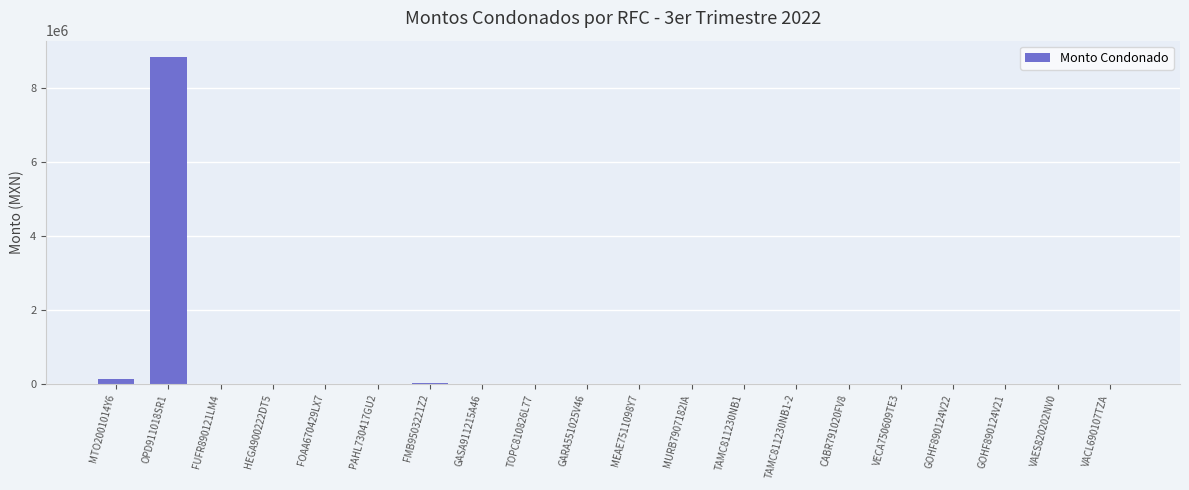

The value at OPD911018SR1 is 2170020.5. True or false?

False